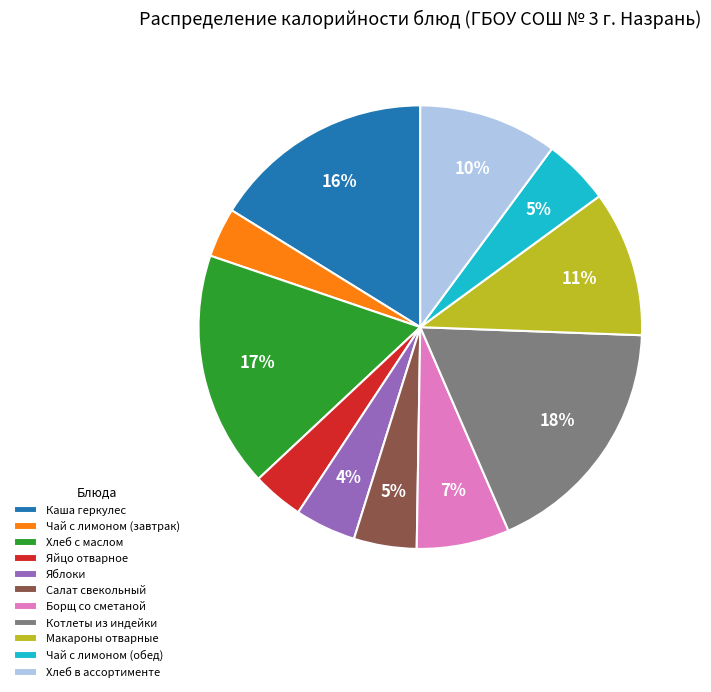

Which slice is the largest?

Котлеты из индейки